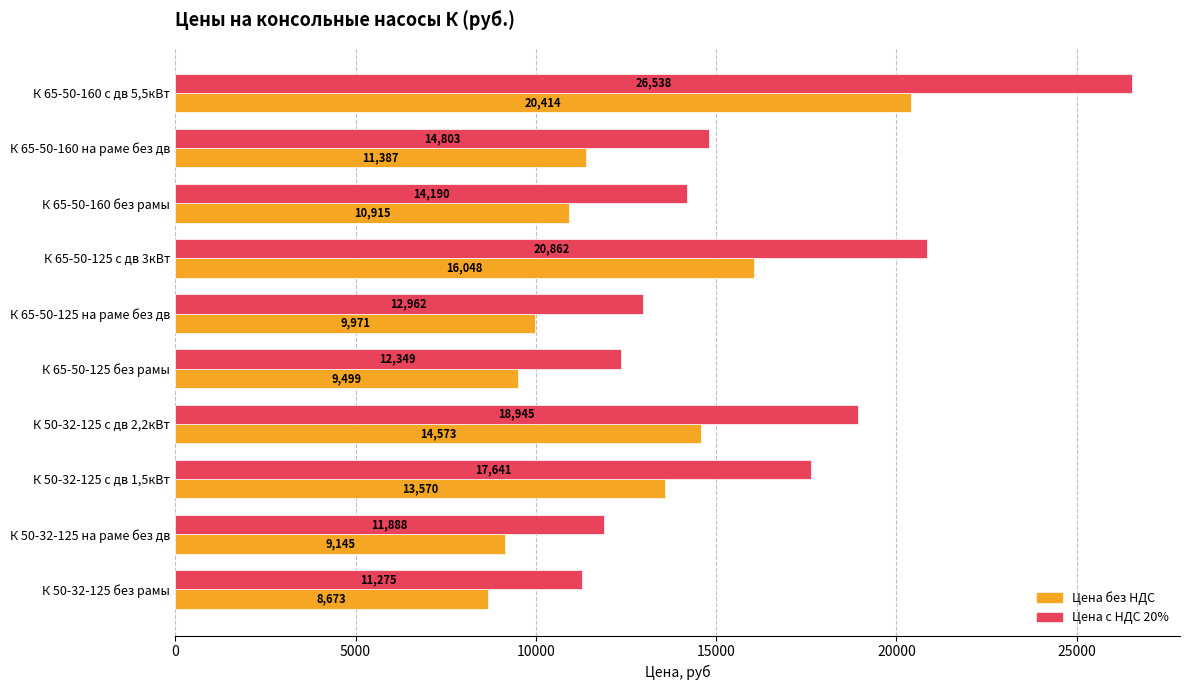

What is the sum of the Цена без НДС values at К 65-50-125 с дв 3кВт and К 65-50-125 на раме без дв?

26019.0